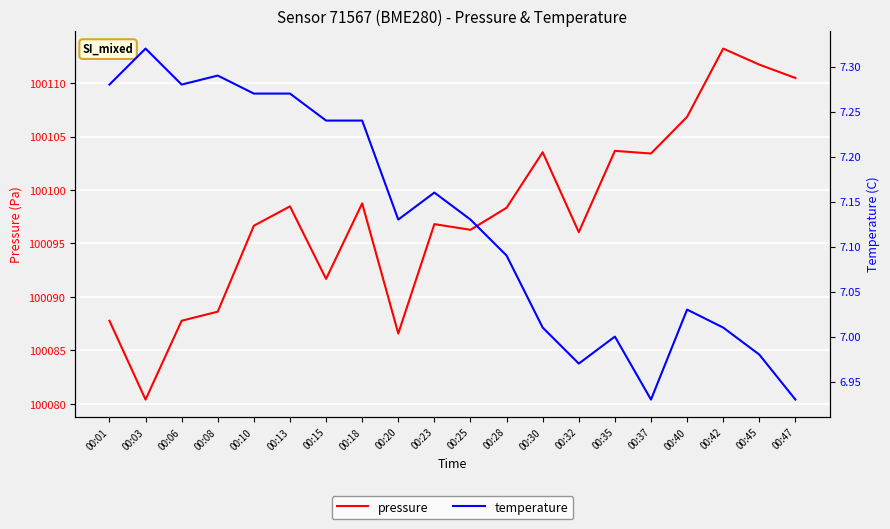

What is the difference between the pressure values at 00:35 and 00:40?

3.2